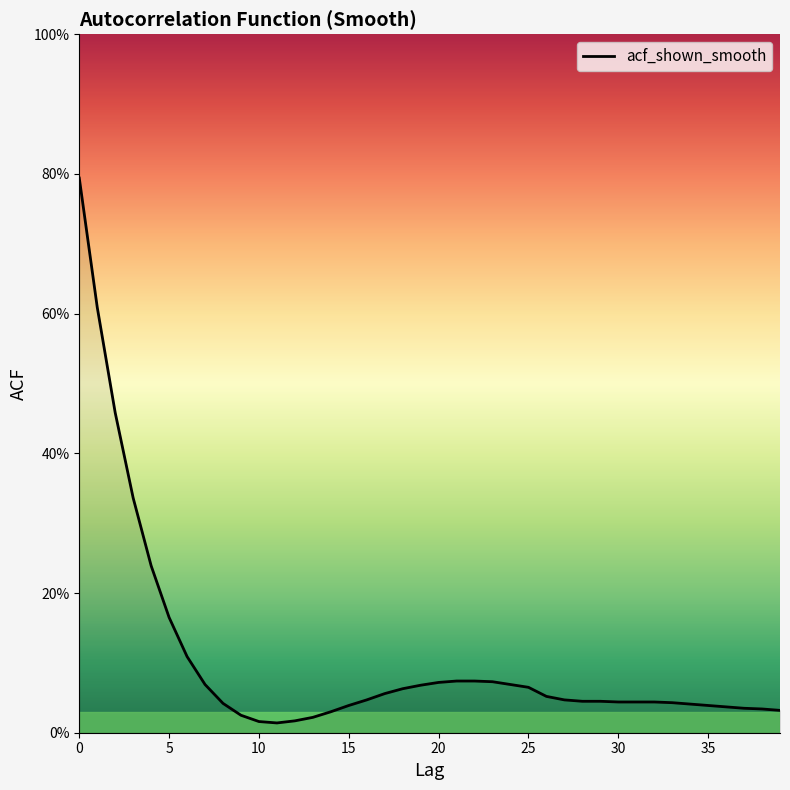

Is this an area chart (filled region under the line)?

Yes